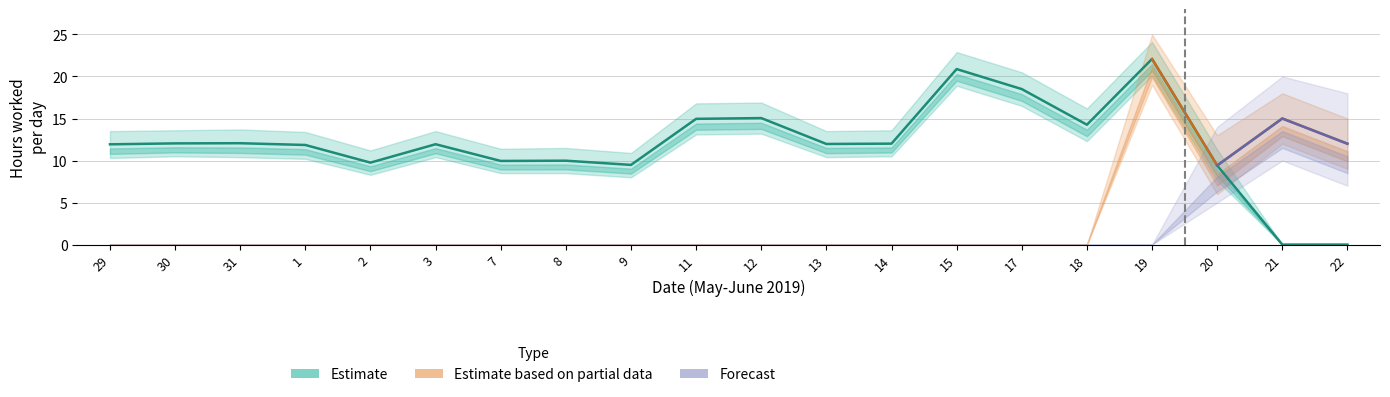

What is the label of the 4th point from the right?

19